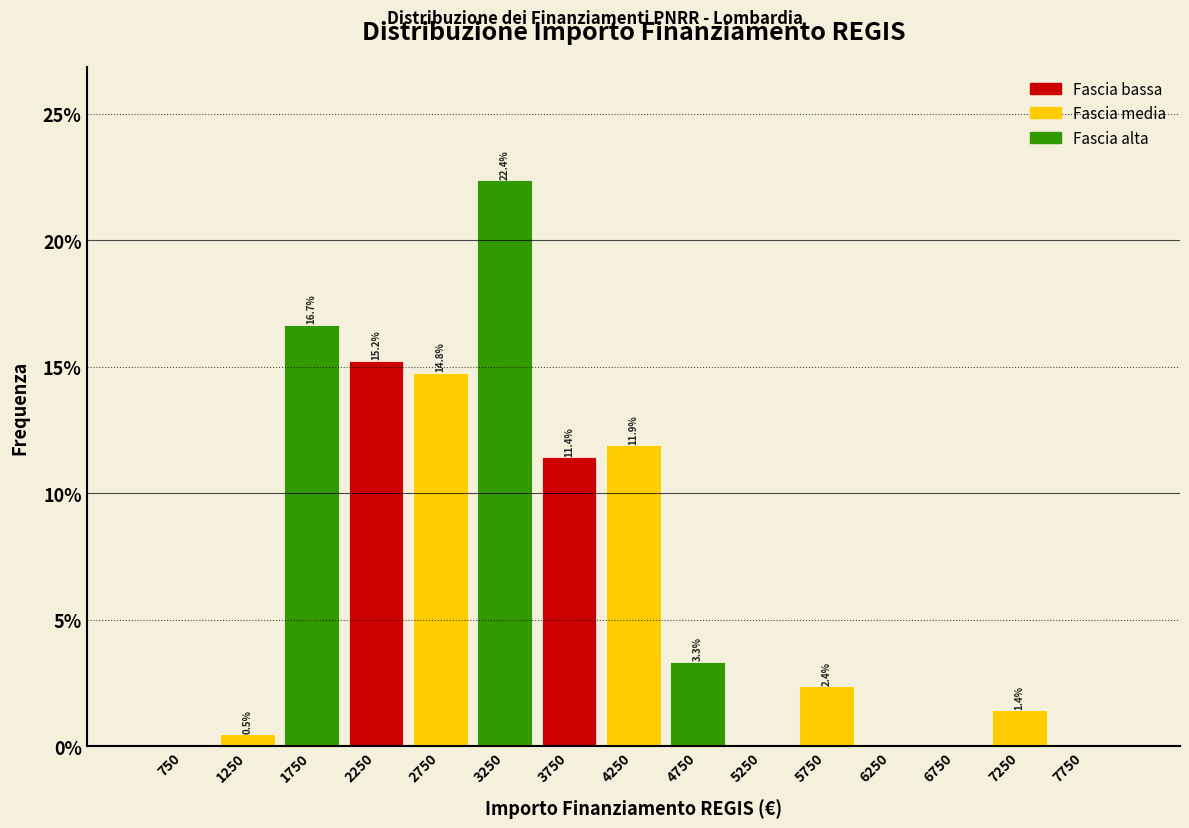

Which range on the x-axis has the tallest bar?

3000 to 3500